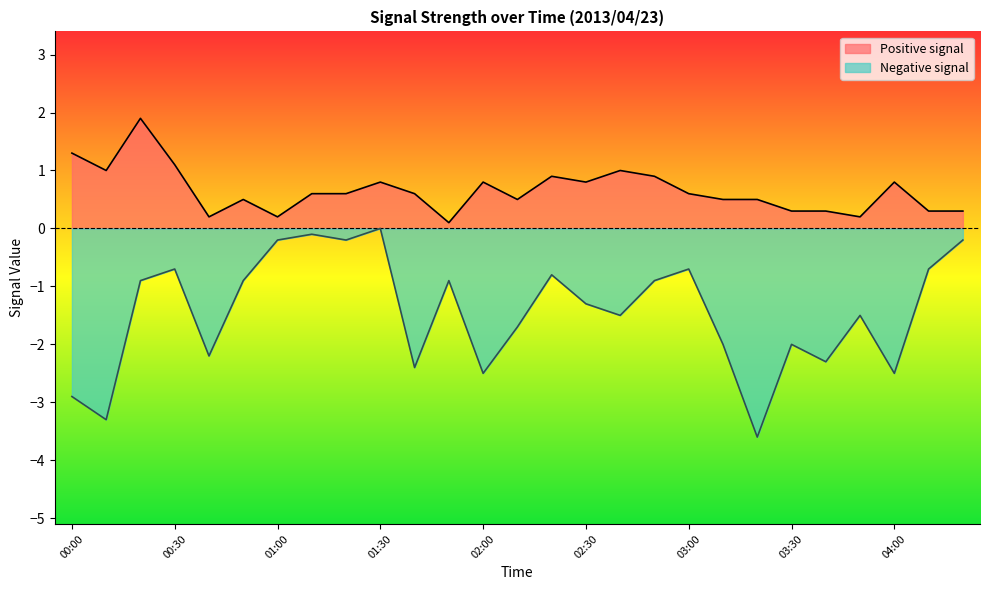

Rank the series at 02:30 from lowest to highest value.

Negative signal, Positive signal